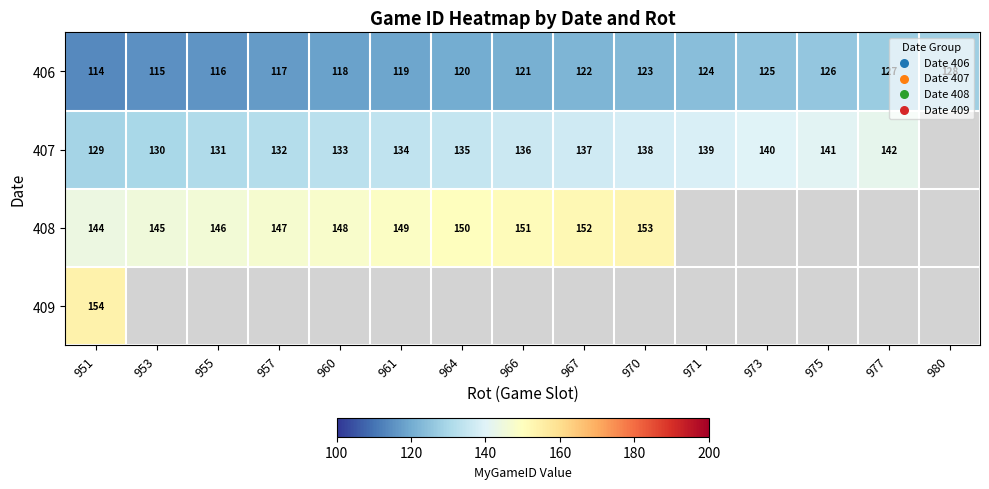

Count the number of categories in the chart.

15